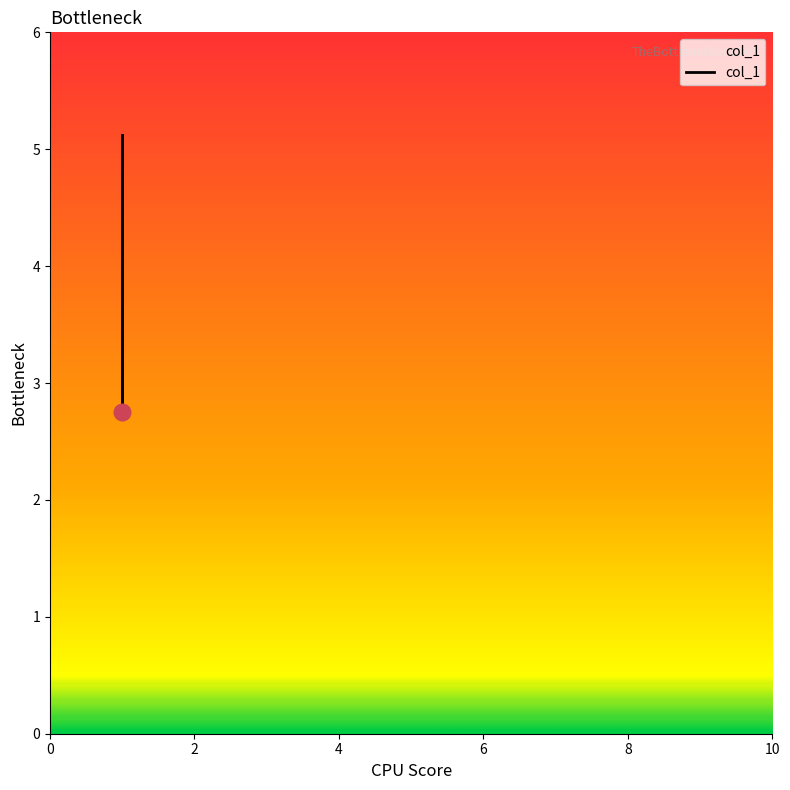

What is the sum of all values?

15.8